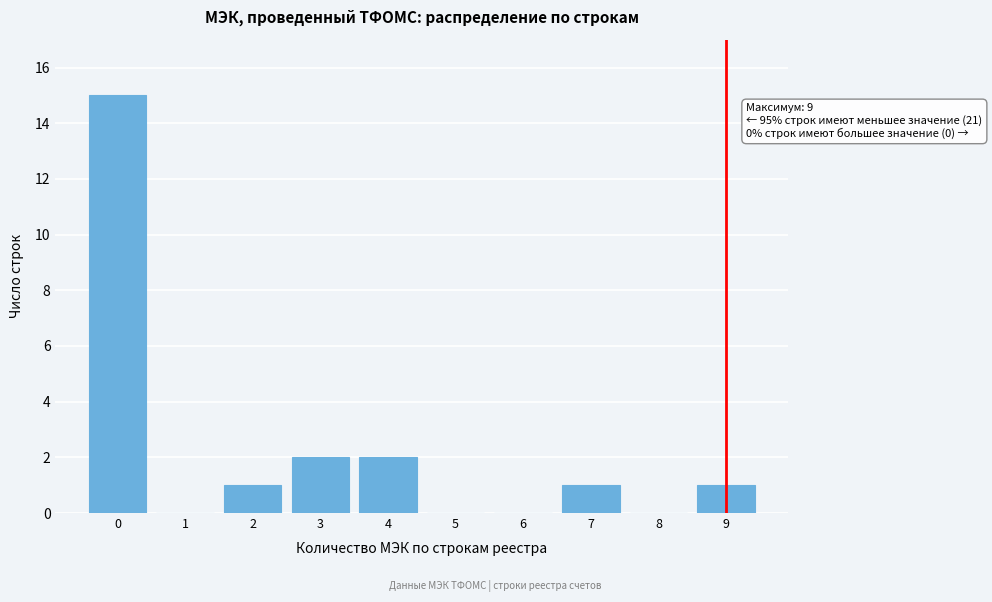

Reading left to right, list all the values displayed in this chart.

0=15	1=0	2=1	3=2	4=2	5=0	6=0	7=1	8=0	9=1